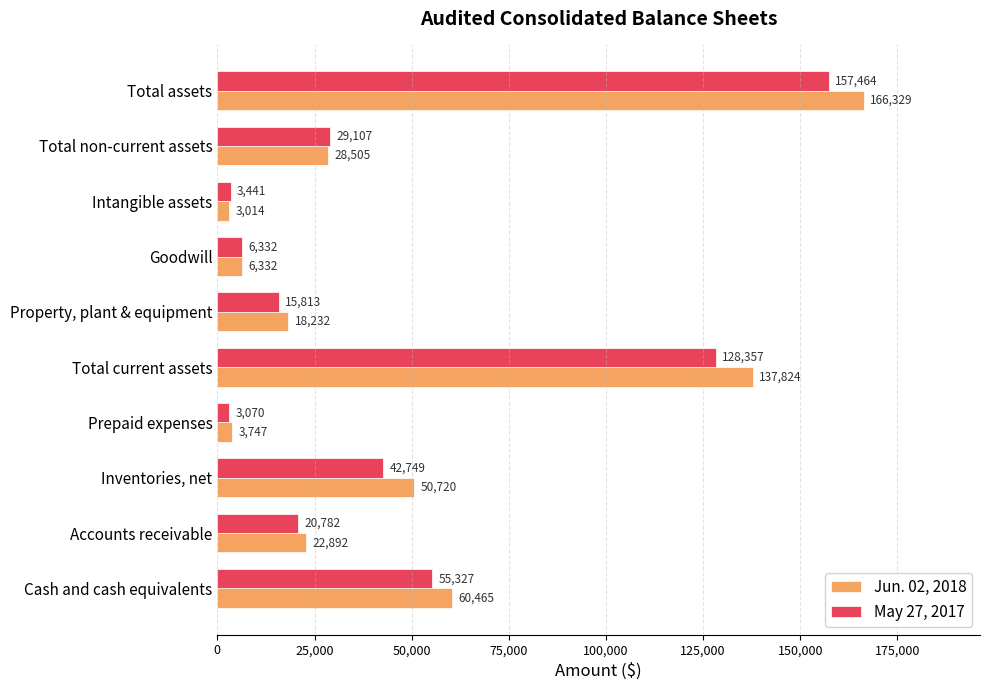

What is the difference between the May 27, 2017 values at Goodwill and Inventories, net?

36417